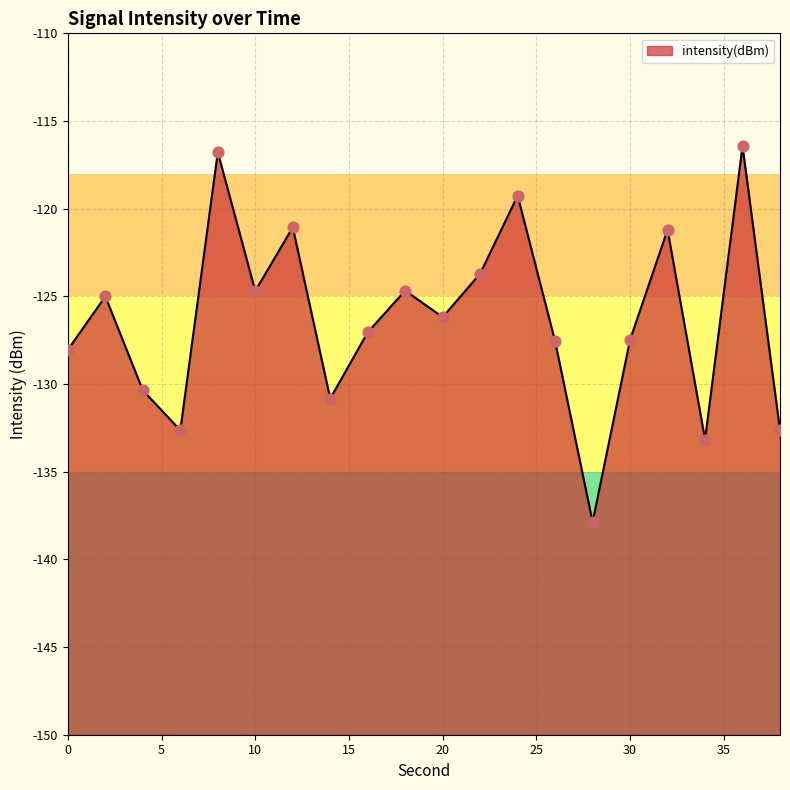

What is the change in value from 18 to 34?

-8.5